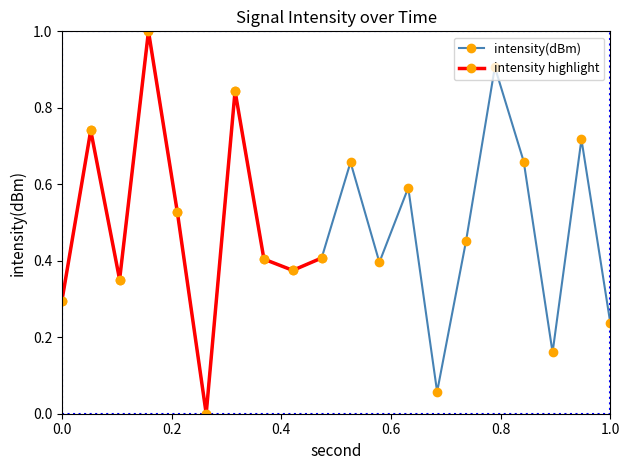

What is the value of the 11th point from the left?

0.7